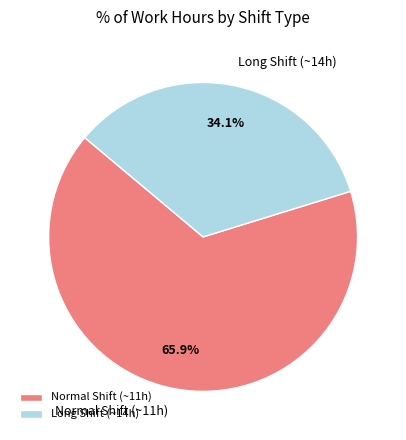

Rank the categories by value from highest to lowest.

Normal Shift (~11h), Long Shift (~14h)